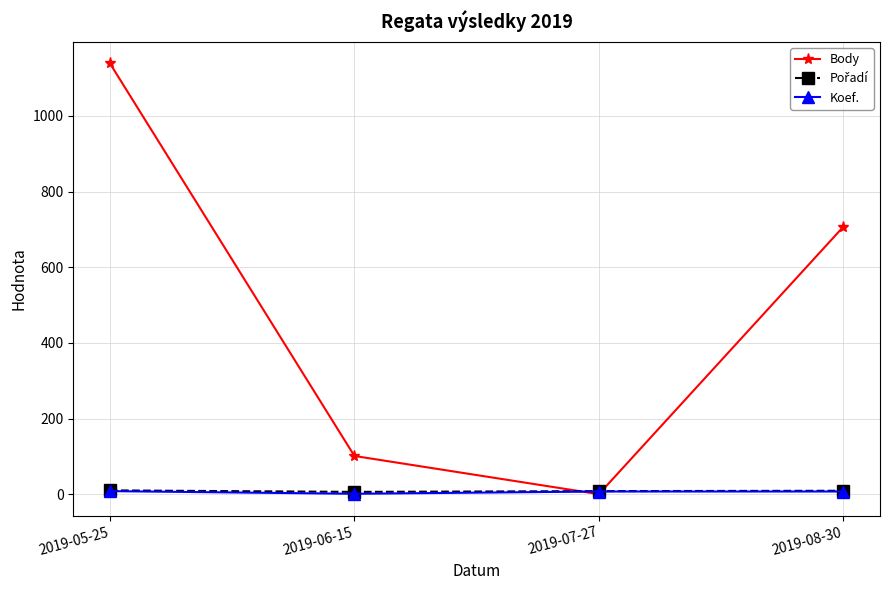

True or false: Koef. has more than 2 points higher than both neighbors.

False